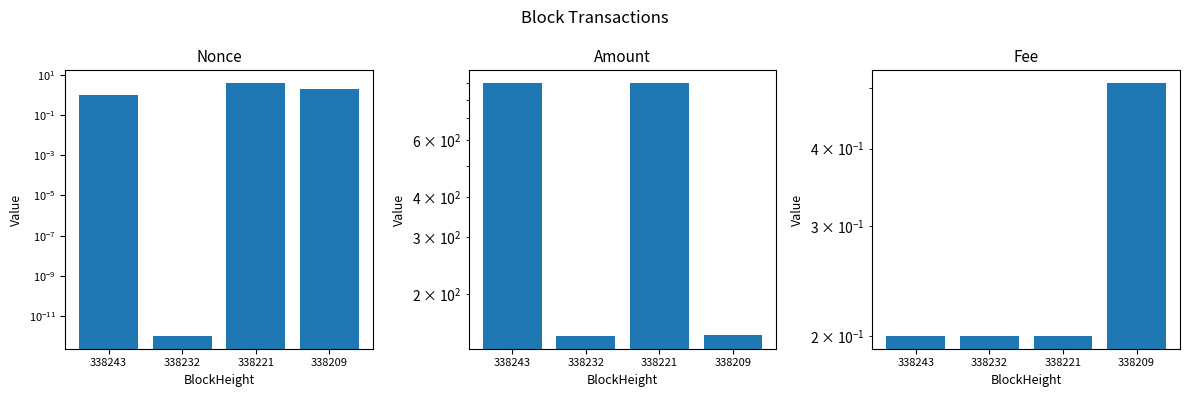

At which category is the sum across all series the highest?

338221